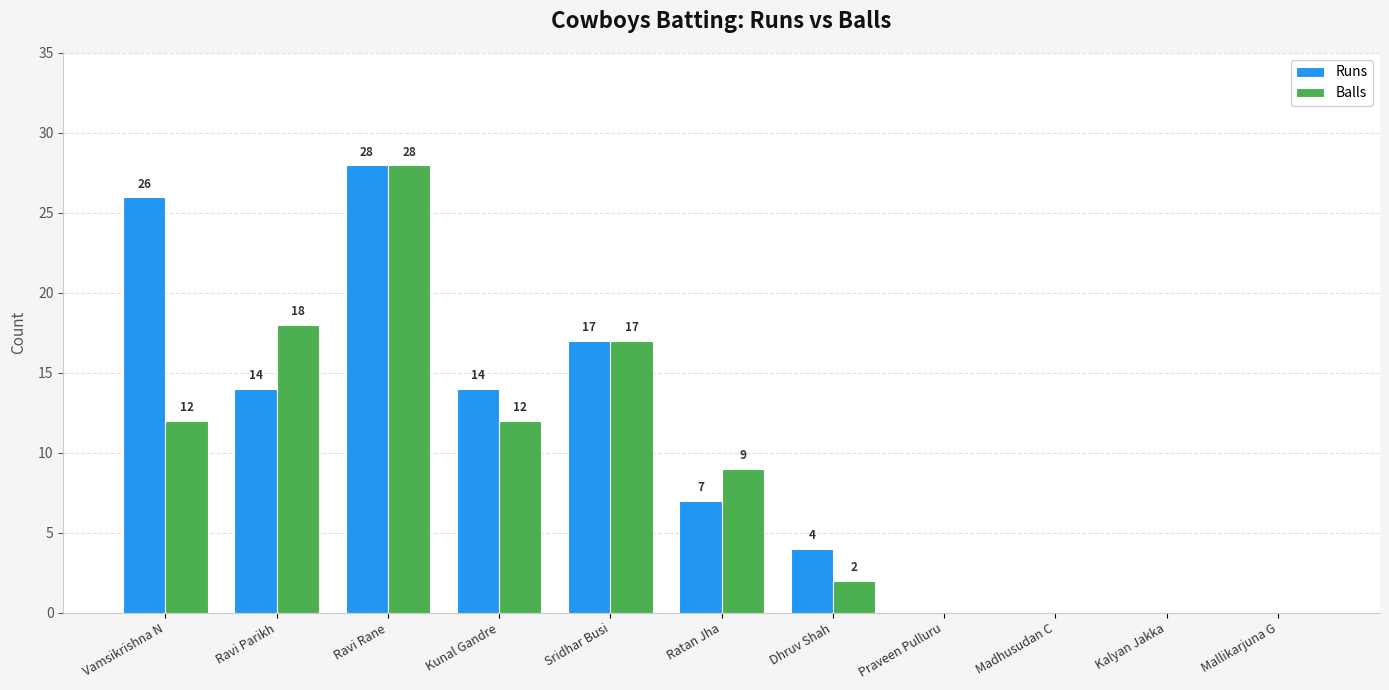

Are the bars grouped side by side (vs. stacked)?

Yes